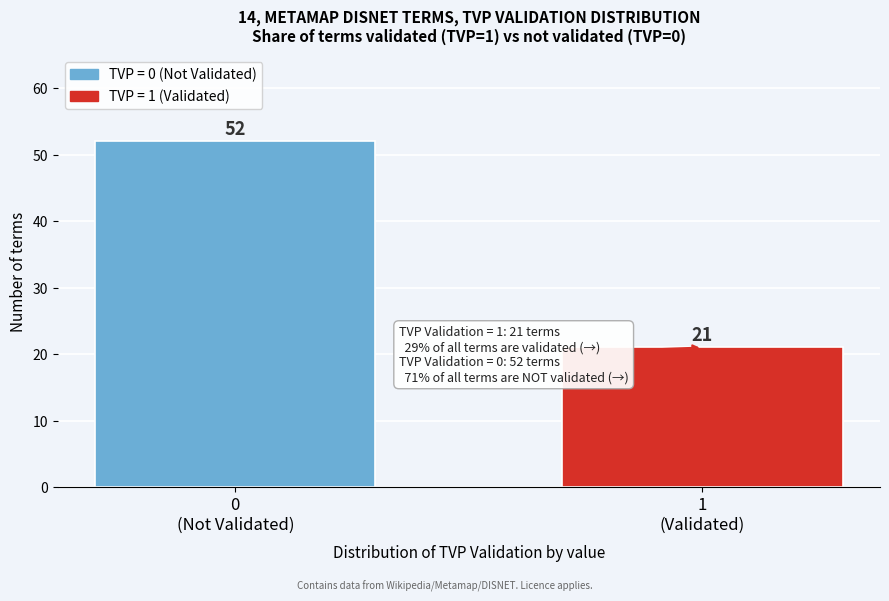

Reading left to right, transcribe all the data shown in this chart.

52	21